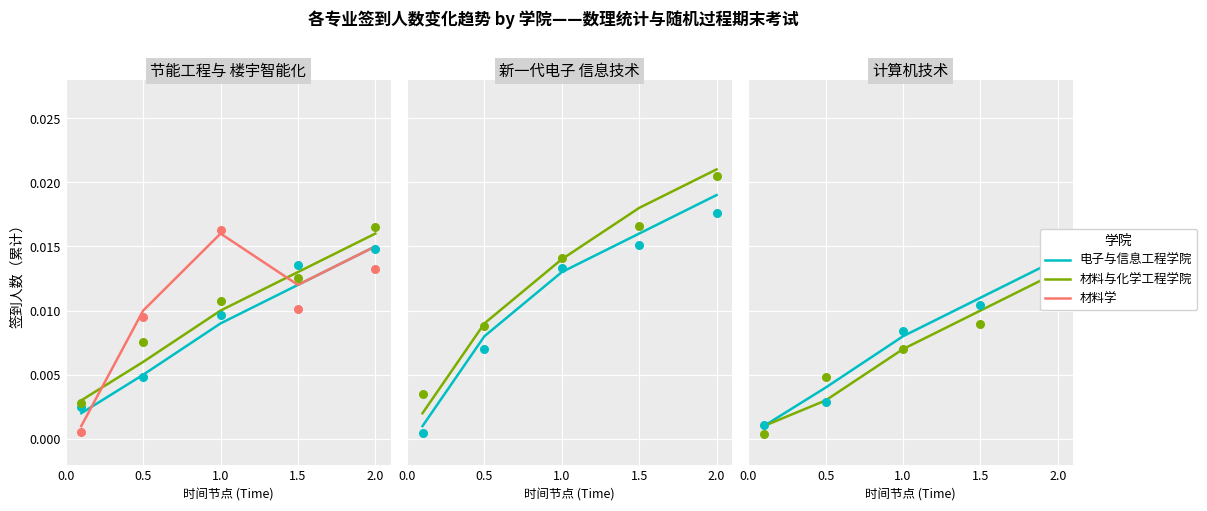

Which series has the widest spread of Y values?

材料学